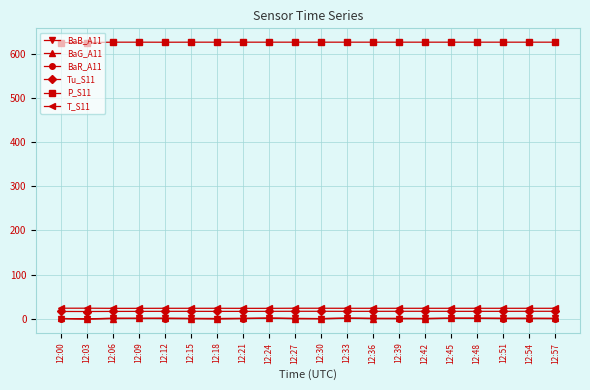

What is the maximum value shown in the chart?

627.1